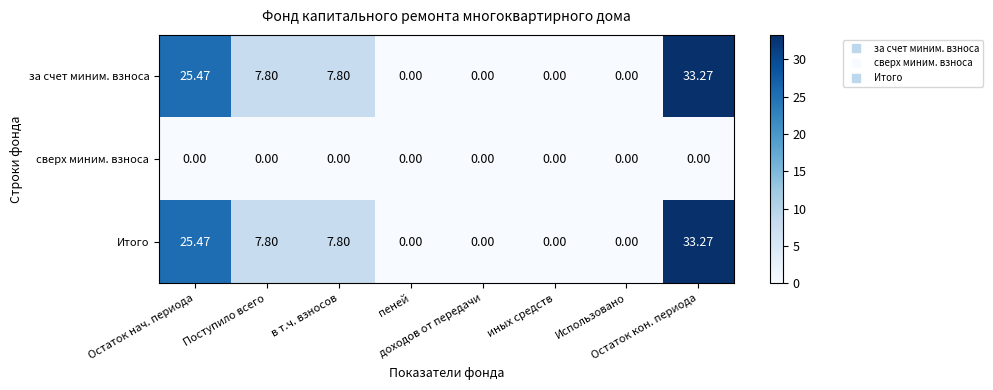

At Остаток нач. периода, list the series in order from largest to smallest.

за счет миним. взноса, Итого, сверх миним. взноса